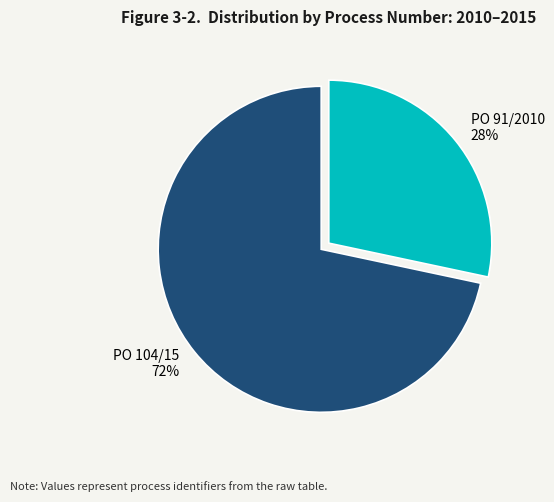

What is the largest slice in the pie chart?

PO 104/15